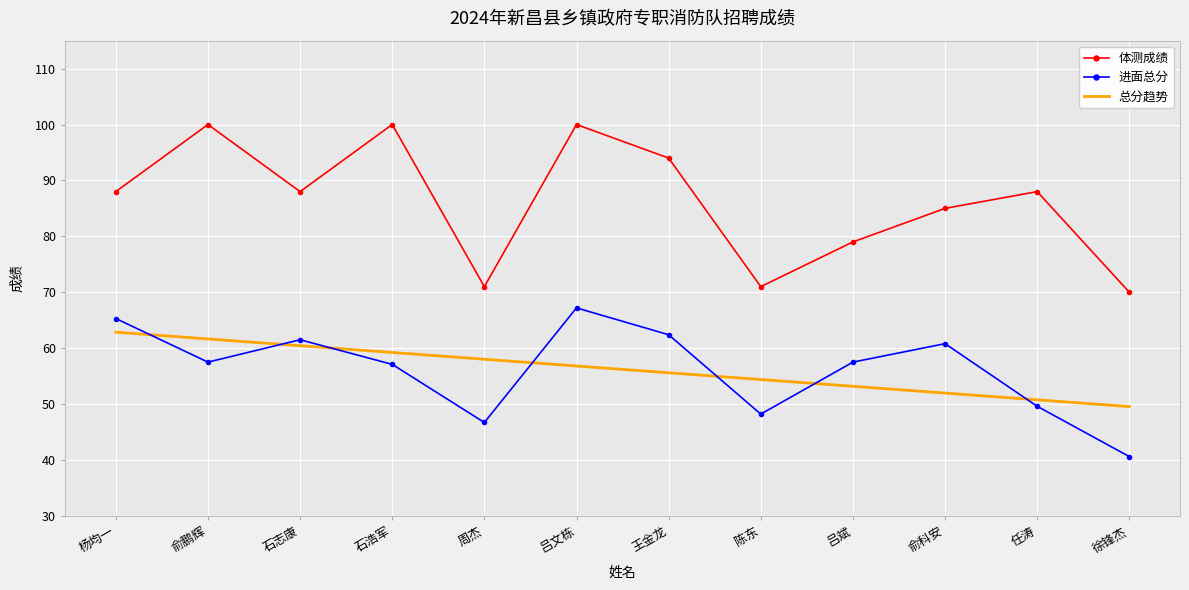

The value of 总分趋势 at 徐锋杰 is 49.5. True or false?

True